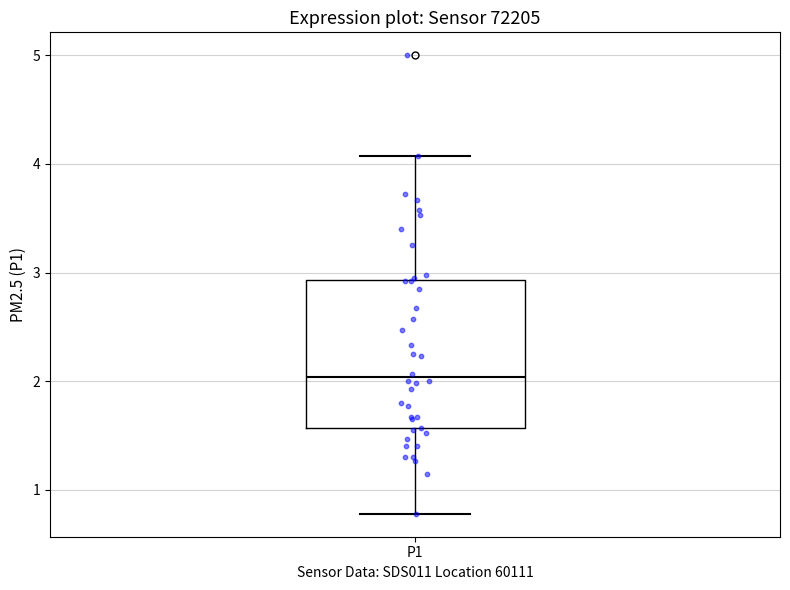

Read this box plot against the y-axis: the position of the median line, the range covered by the box, and the ends of both whiskers. The values are not printed on the chart, so give them approximately, as read against the axis.

median 2.0, box 1.6 to 2.9, whiskers 0.8 to 4.1